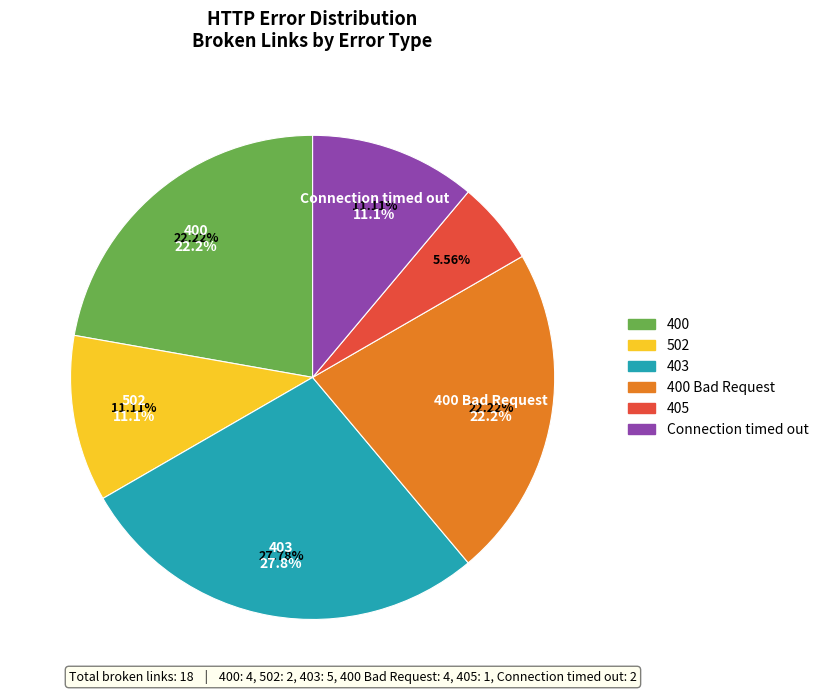

How many segments does this pie chart have?

6